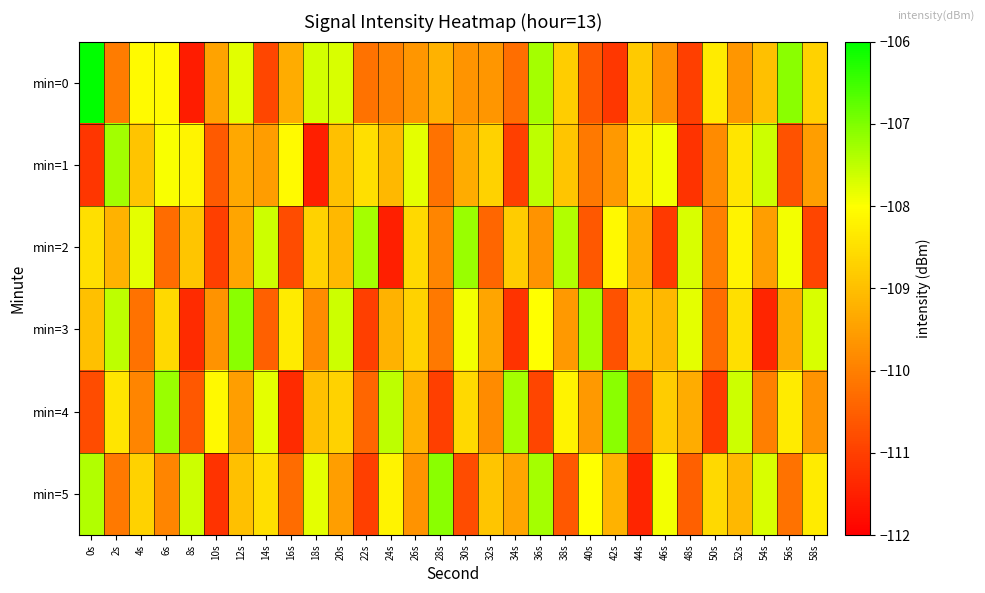

Which series has the largest total across all categories?

min=0